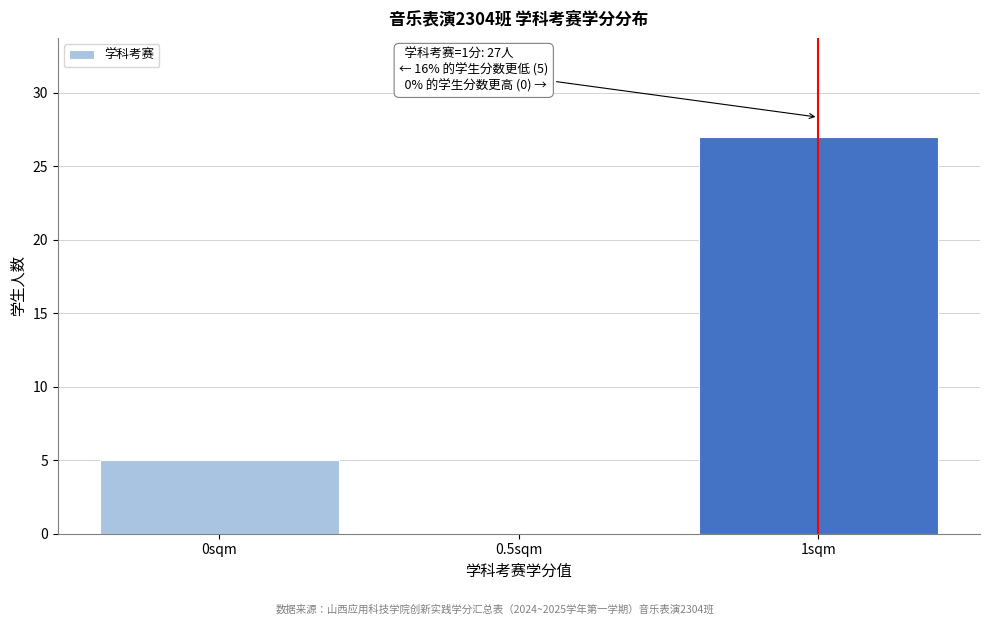

Which range on the x-axis has the tallest bar?

0.75 to 1.25